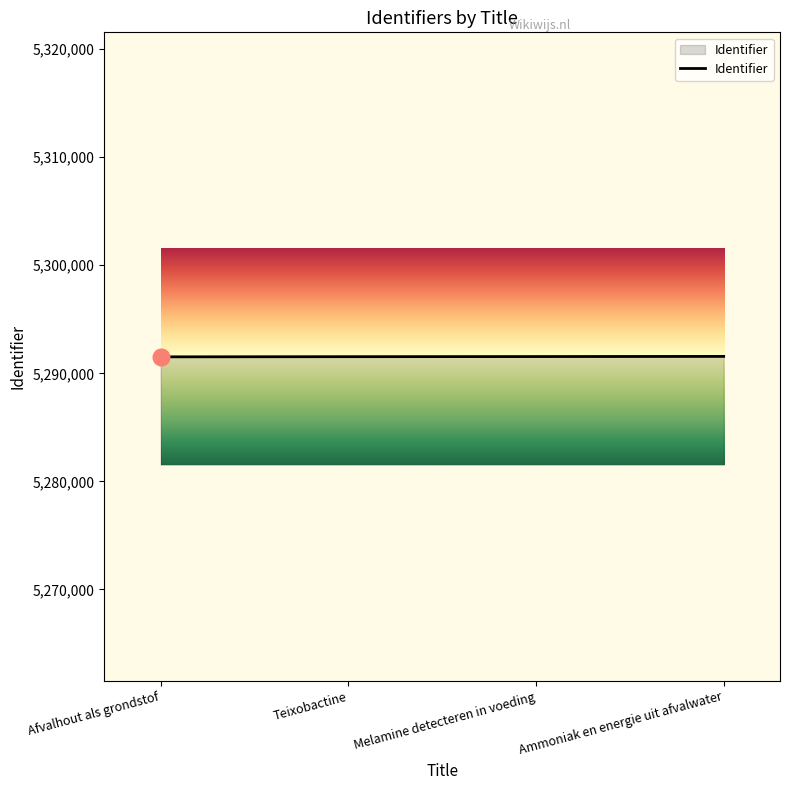

What is the change in value from Melamine detecteren in voeding to Ammoniak en energie uit afvalwater?

+15